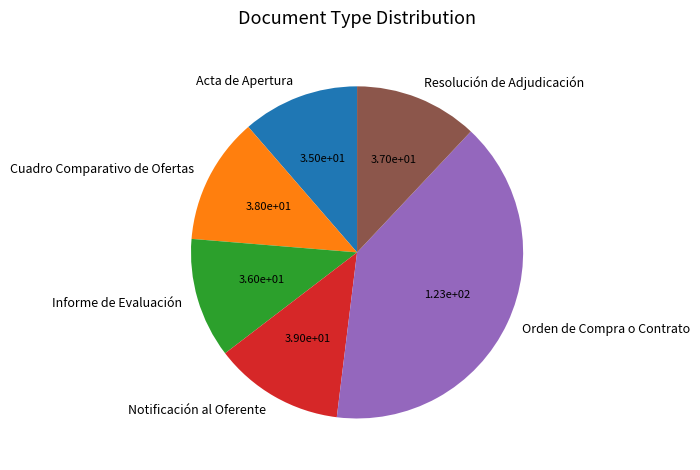

Do Informe de Evaluación and Acta de Apertura together represent more than half of the pie?

No